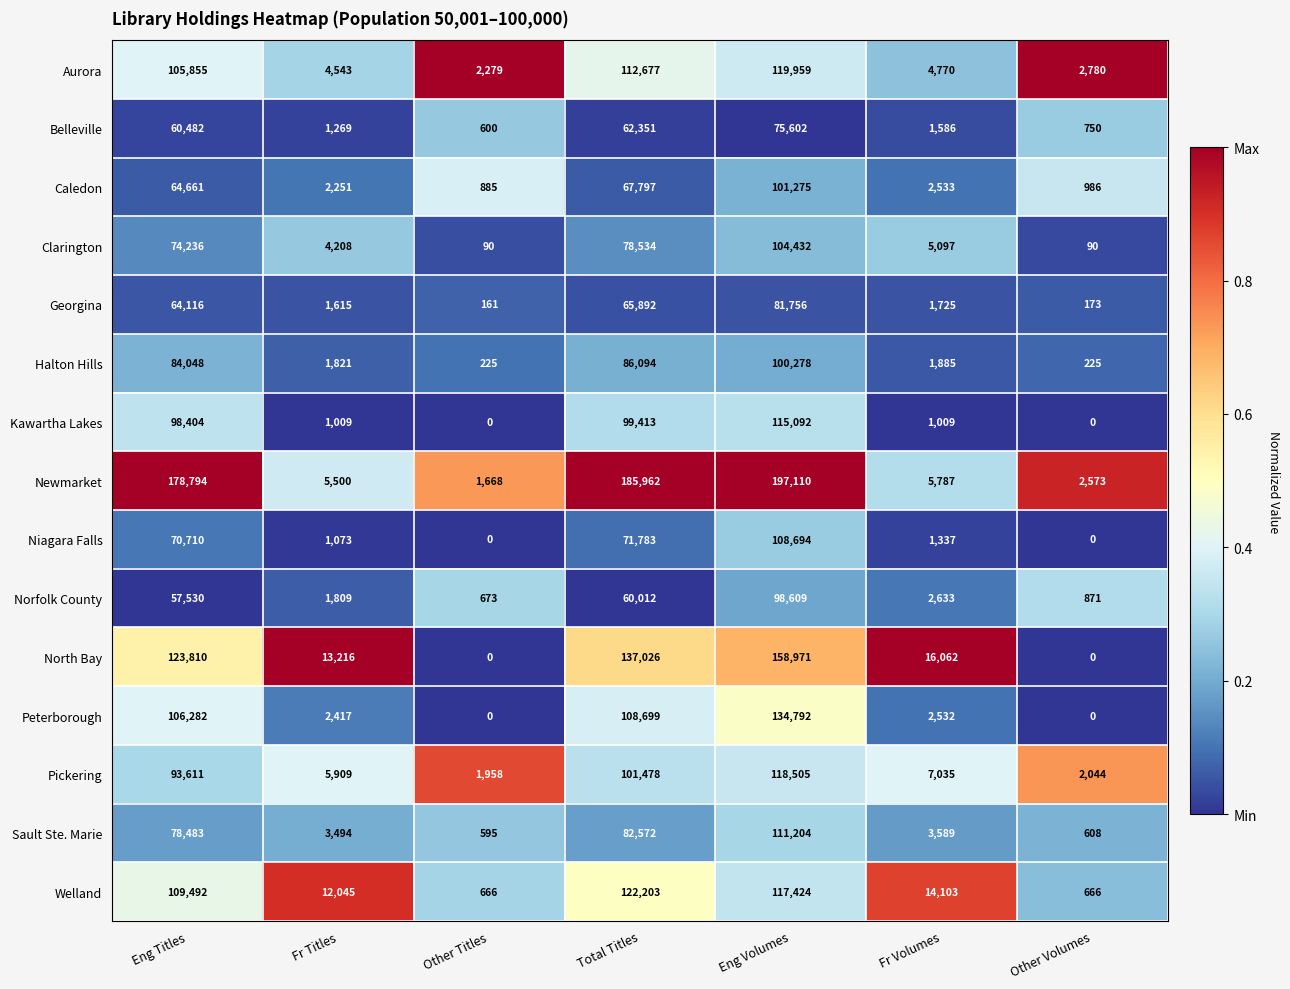

The value of Niagara Falls at Eng Volumes is 108694. True or false?

True